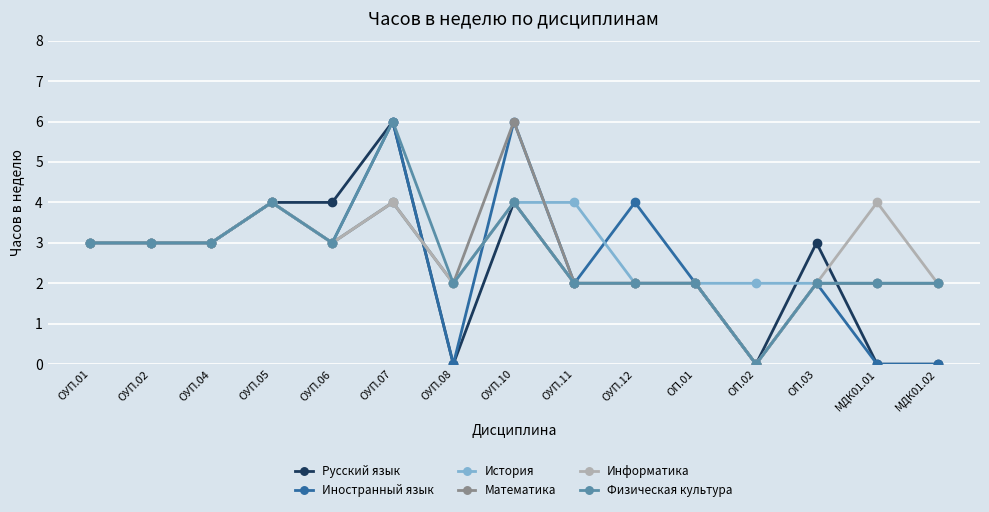

The value of Математика at ОУП.01 is 3. True or false?

True